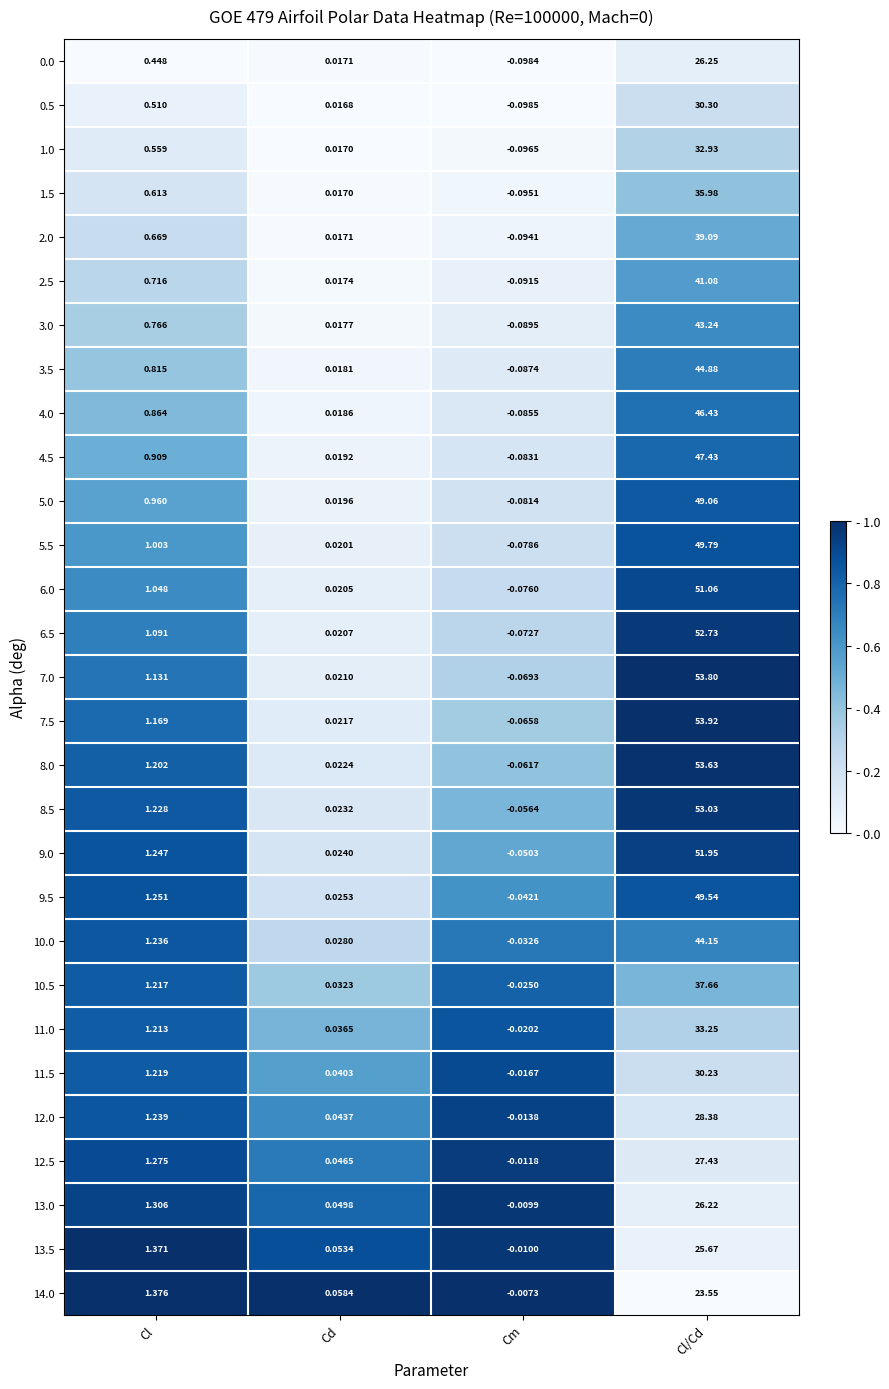

Is the value of 2.5 at Cm greater than the value of 11.0 at Cl/Cd?

No